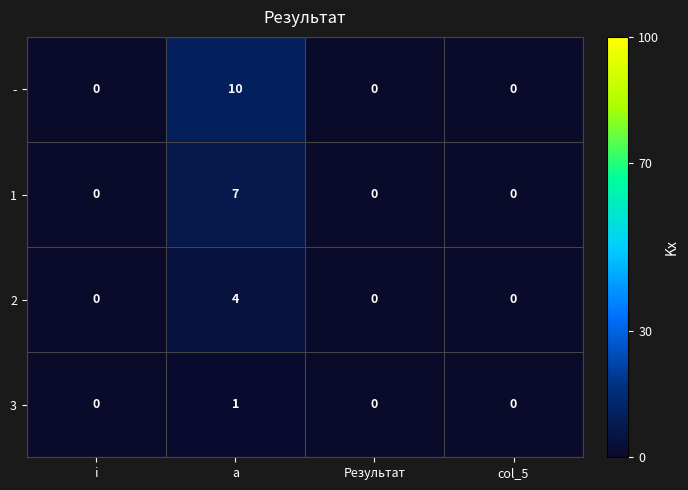

Reading left to right, what are all the values shown in this chart?

-: i=0	a=10	Результат=0	col_5=0
1: i=0	a=7	Результат=0	col_5=0
2: i=0	a=4	Результат=0	col_5=0
3: i=0	a=1	Результат=0	col_5=0